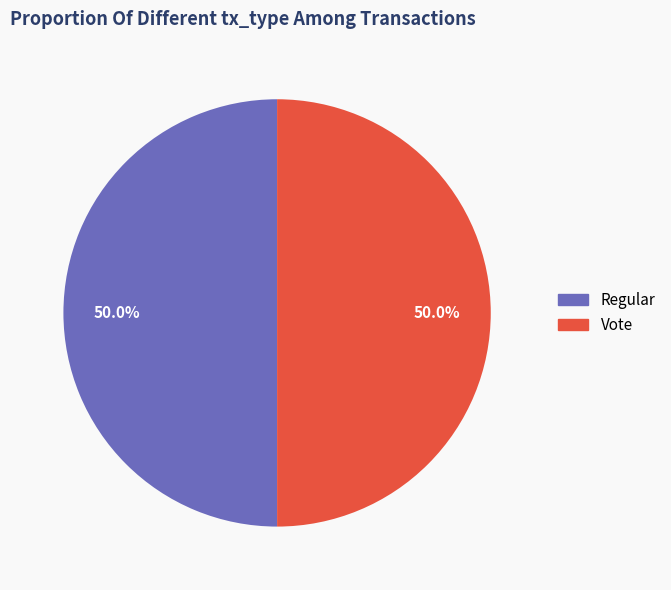

How many segments does this pie chart have?

2